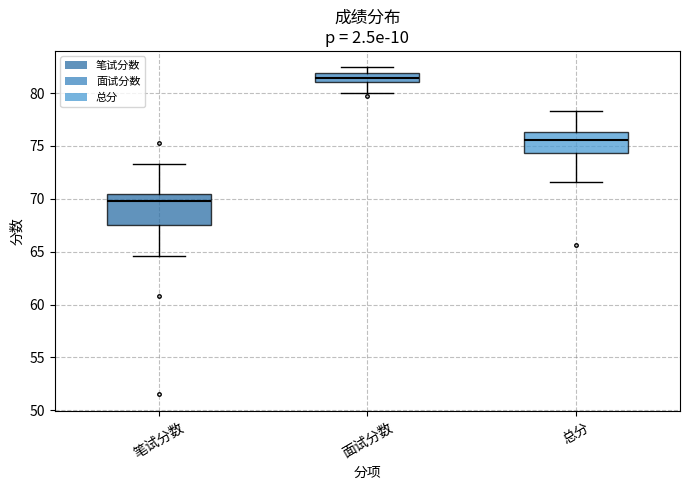

Reading left to right, transcribe this box plot: for each box, give where its median line is, the range the box spans, and where its two whiskers end, as read against the y-axis. The values are not printed on the chart, so give them approximately, as read against the axis.

笔试分数: median 70.0, box 67.5 to 70.5, whiskers 64.5 to 73.5
面试分数: median 81.5, box 81.0 to 82.0, whiskers 80.0 to 82.5
总分: median 75.5, box 74.5 to 76.5, whiskers 71.5 to 78.5